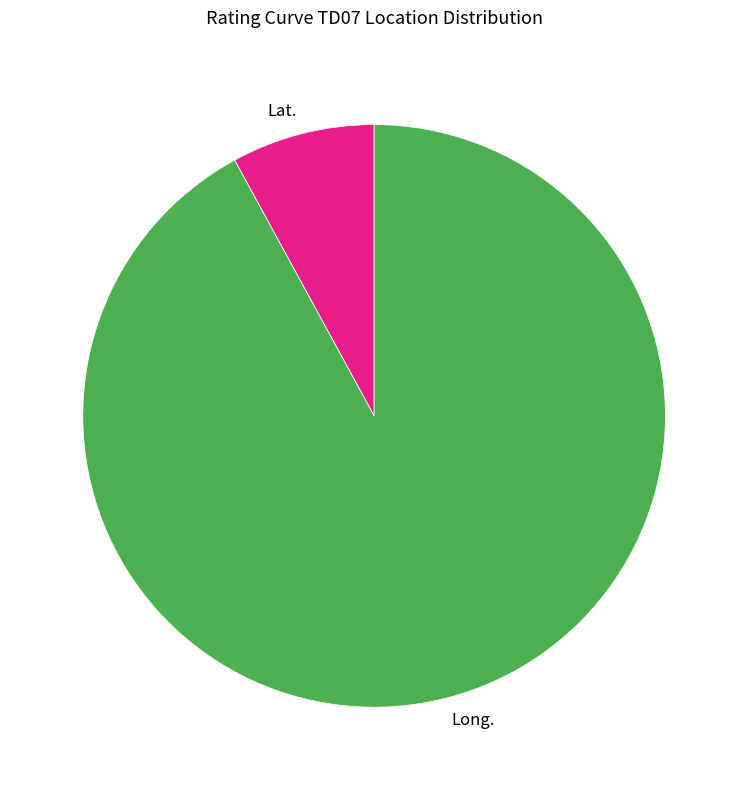

Which slice is the smallest?

Lat.